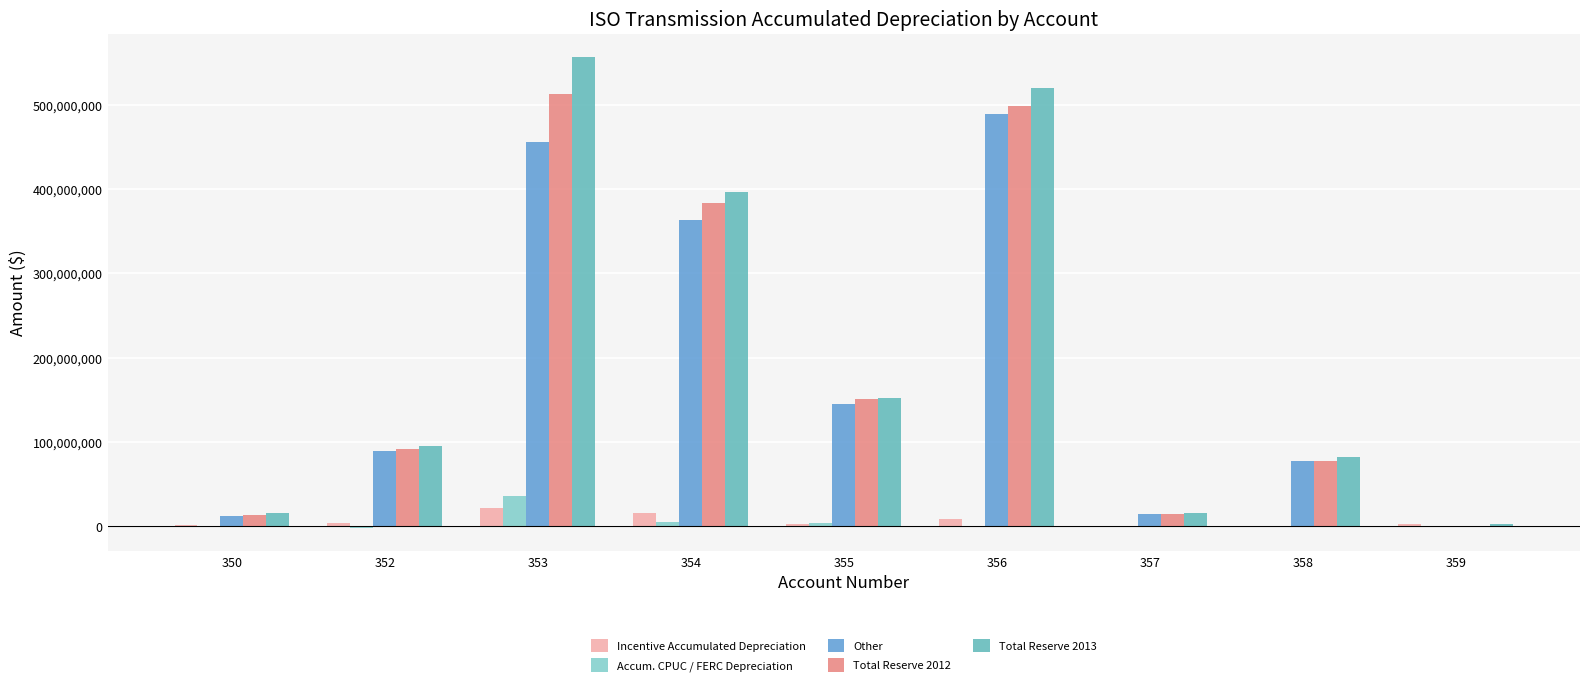

What is the maximum value shown in the chart?

556437340.0